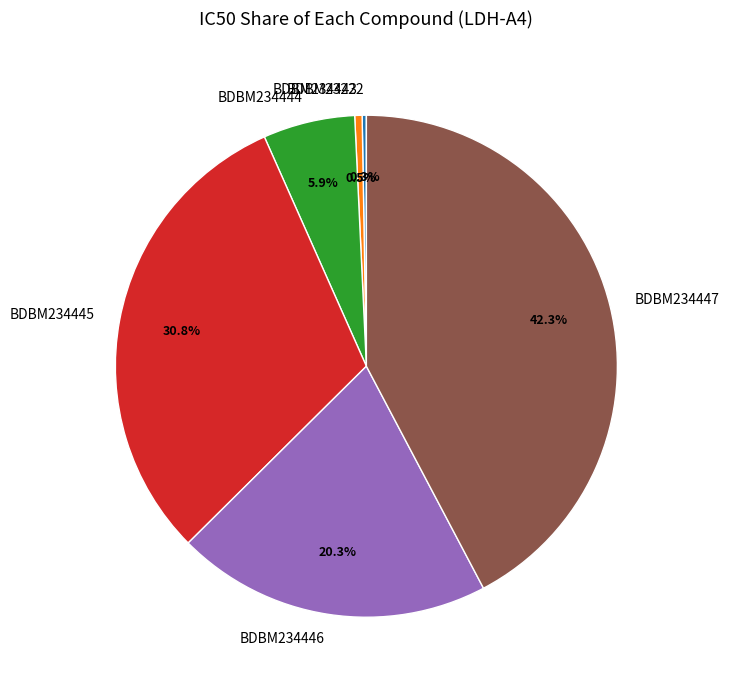

Combined, what portion of the pie is BDBM234444 and BDBM234443?

6.4%